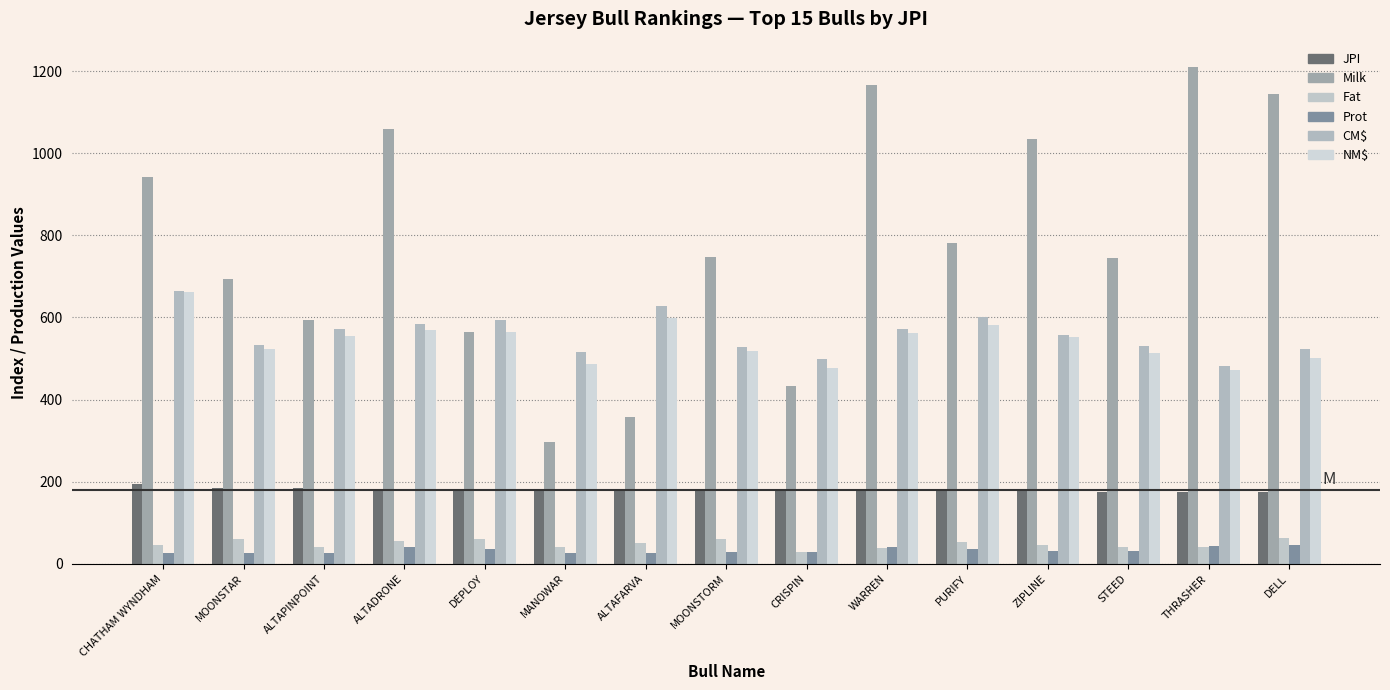

What is the label of the 12th bar from the right?

ALTADRONE